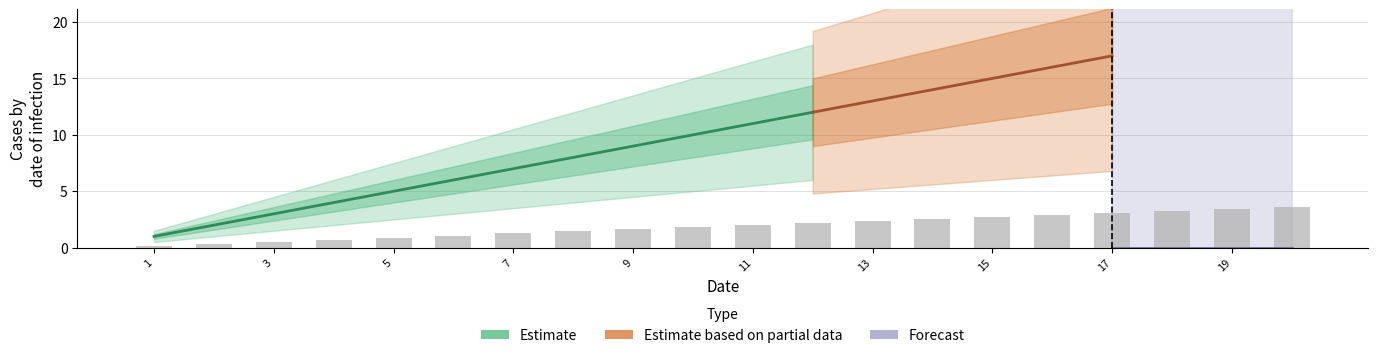

Rank the categories by value from lowest to highest.

1, 2, 3, 4, 5, 6, 7, 8, 9, 10, 11, 12, 13, 14, 15, 16, 17, 18, 19, 20